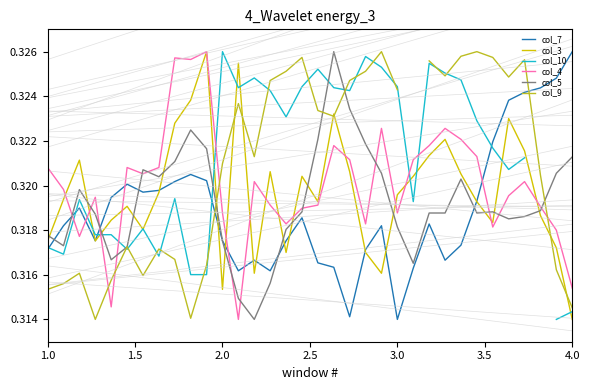

True or false: col_3 and col_9 cross at least once.

True